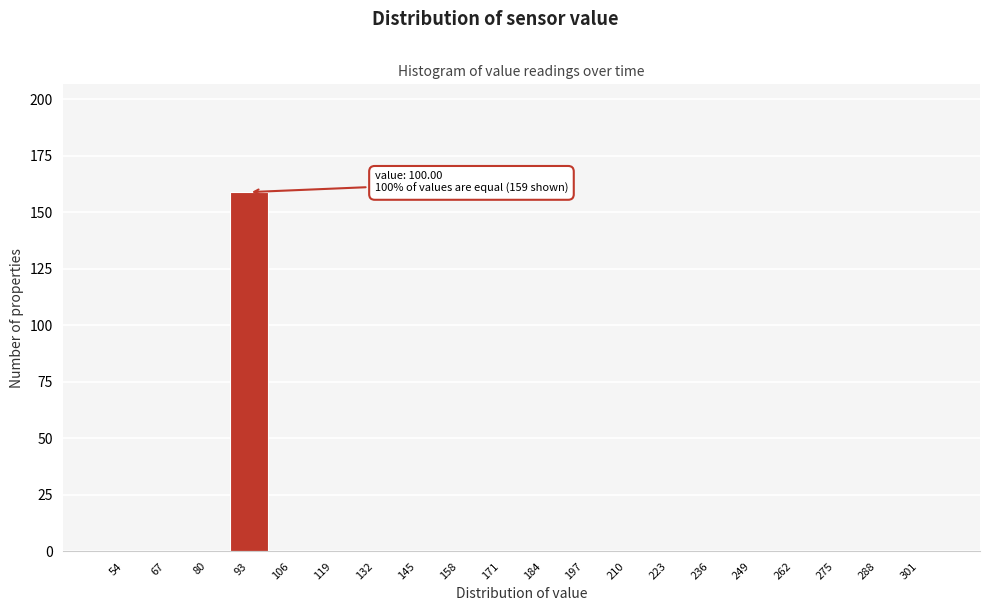

Reading right to left, what are all the values shown in this chart?

301=0	288=0	275=0	262=0	249=0	236=0	223=0	210=0	197=0	184=0	171=0	158=0	145=0	132=0	119=0	106=0	93=159	80=0	67=0	54=0